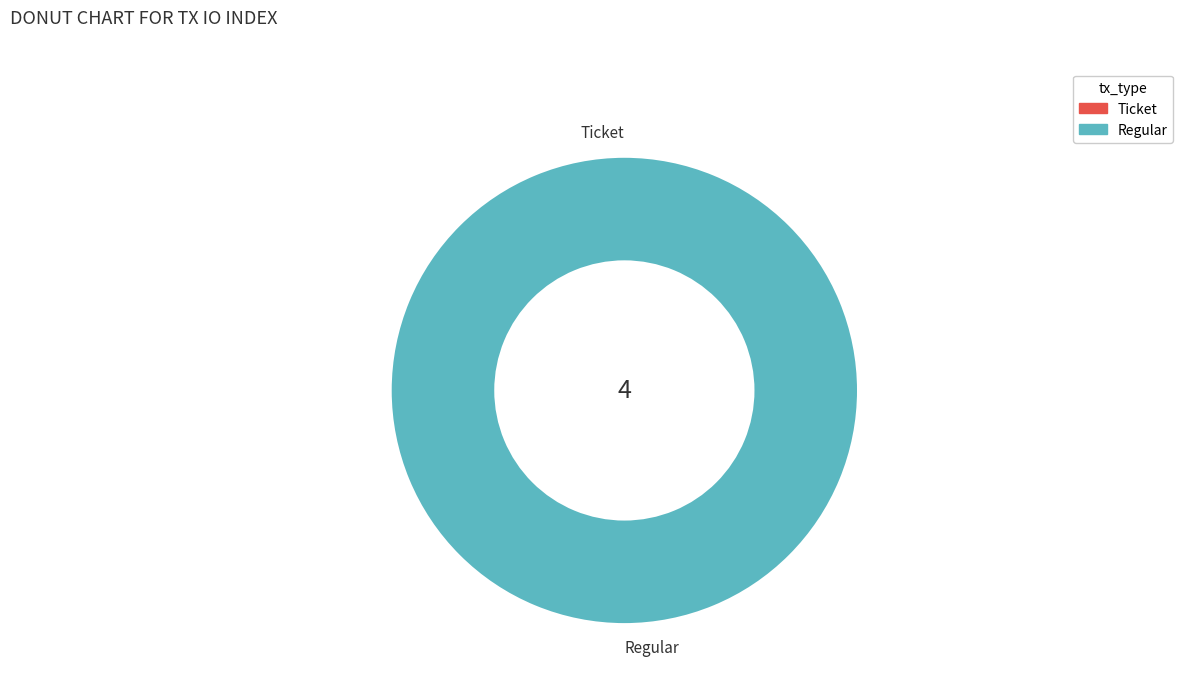

Count the number of slices in the pie.

2